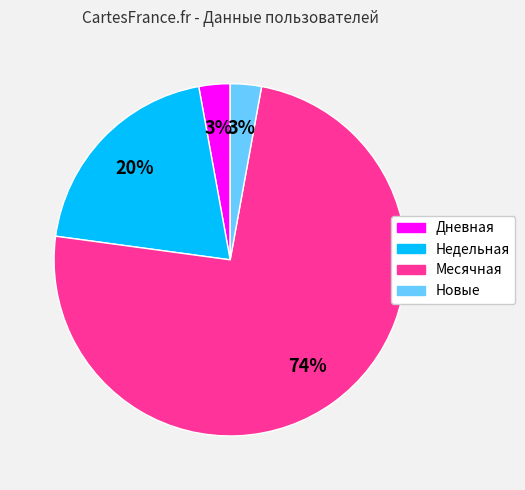

To the nearest percent, what is the average slice percentage?

25%